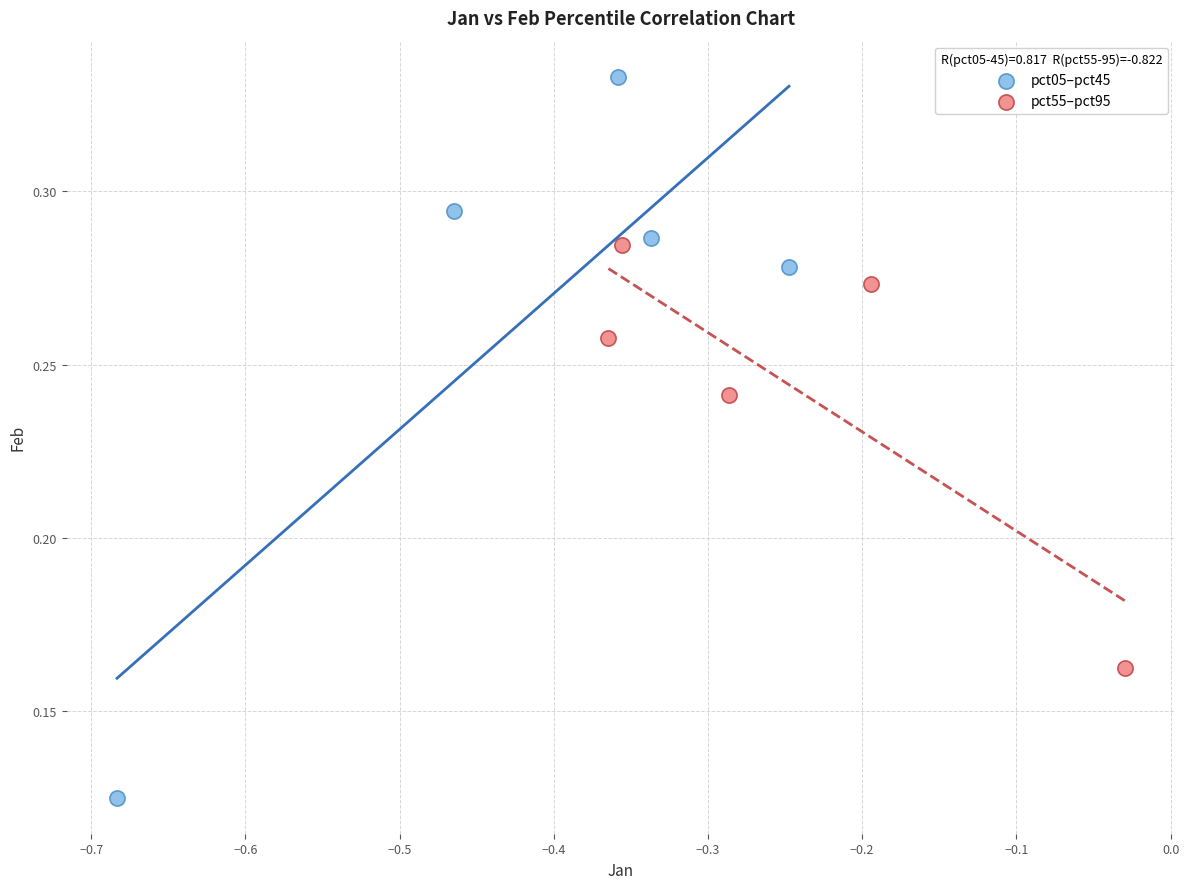

Which series contains the lowest Y value?

pct05–pct45